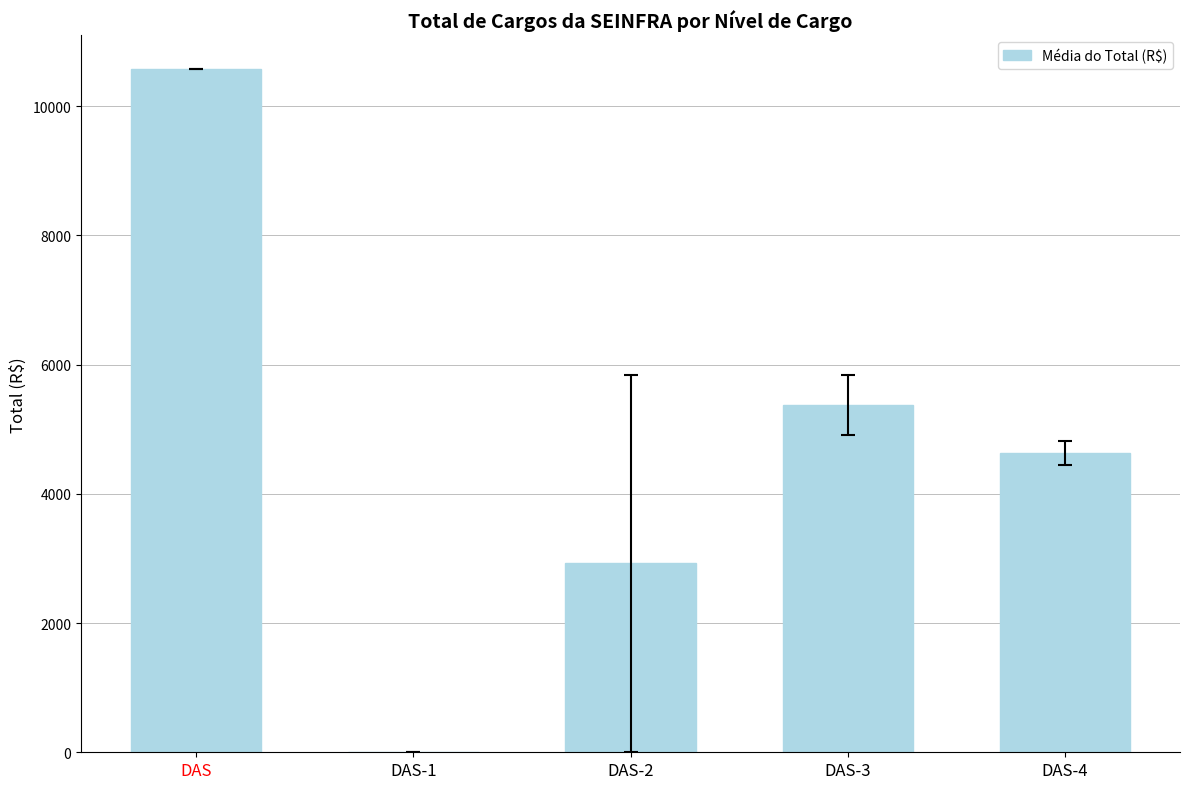

What is the average value?

4701.5